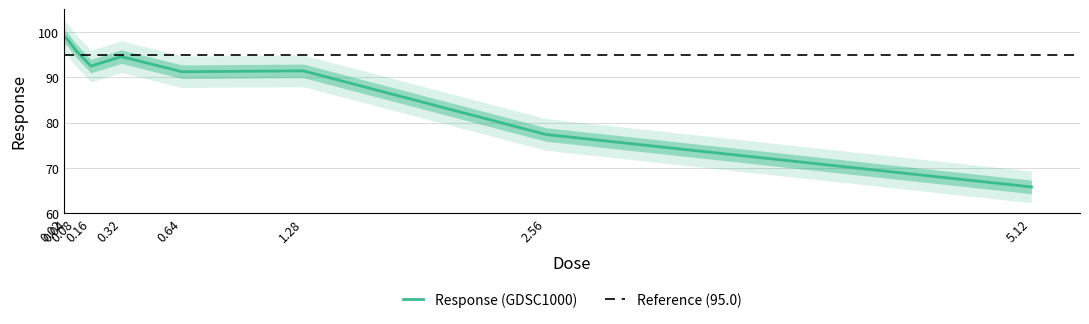

What value does the data have at 0.16?

92.5